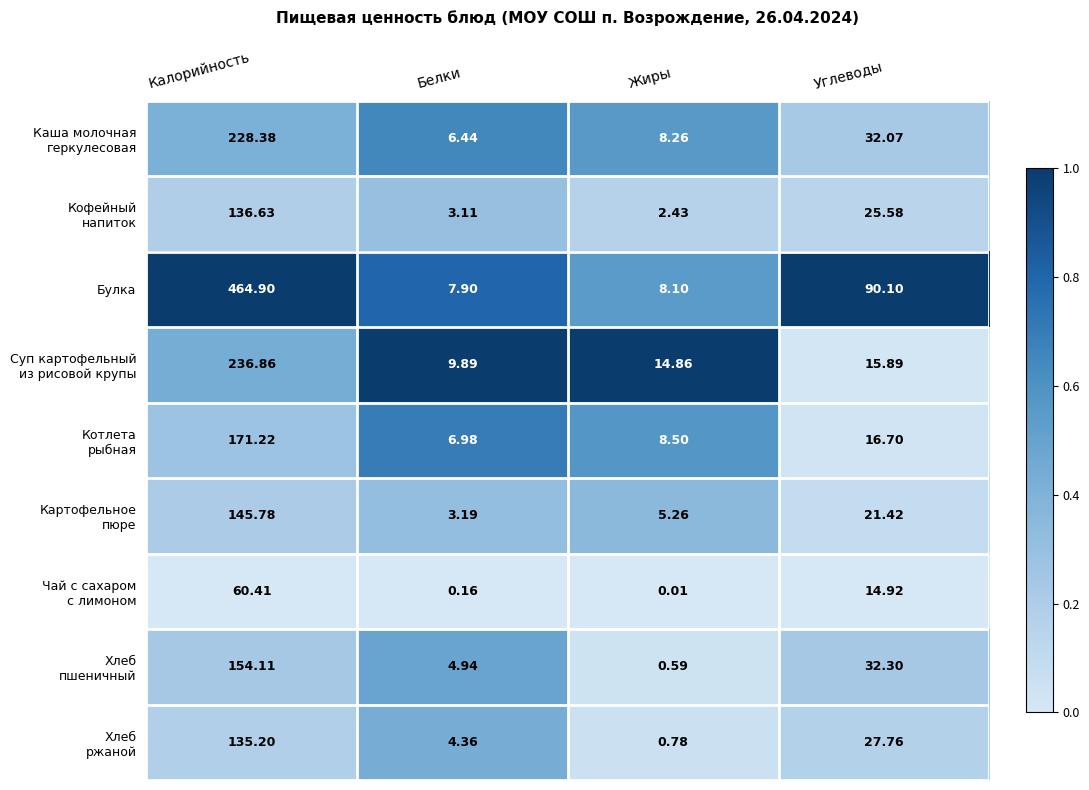

At which category does the chart reach its minimum across all series?

Жиры